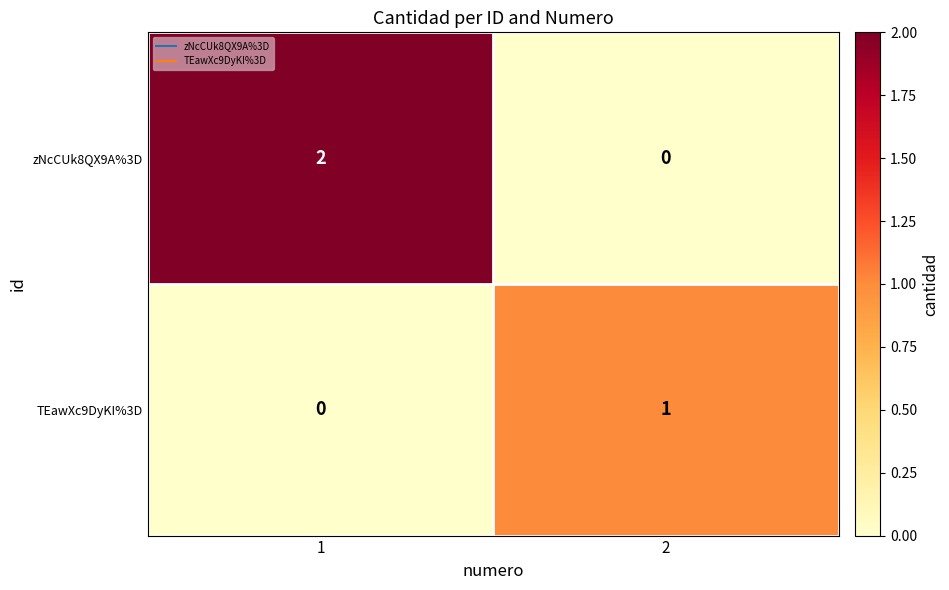

Reading right to left, extract all data points from this chart.

zNcCUk8QX9A%3D: 2=0	1=2
TEawXc9DyKI%3D: 2=1	1=0